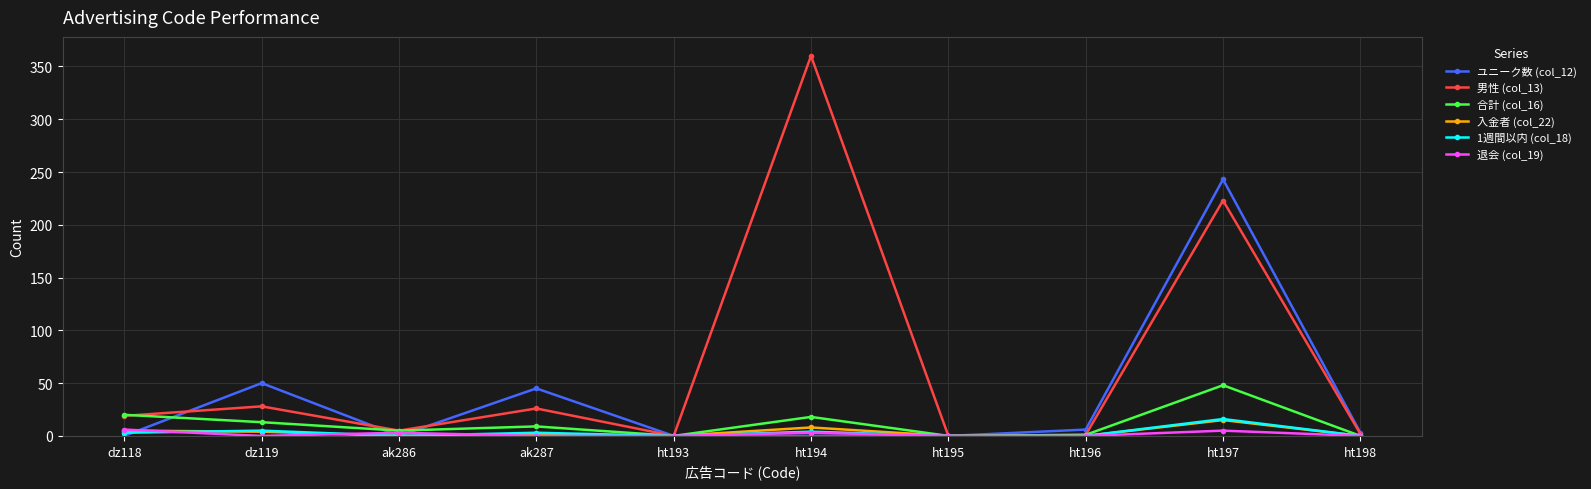

At which category does the chart reach its peak across all series?

ht194